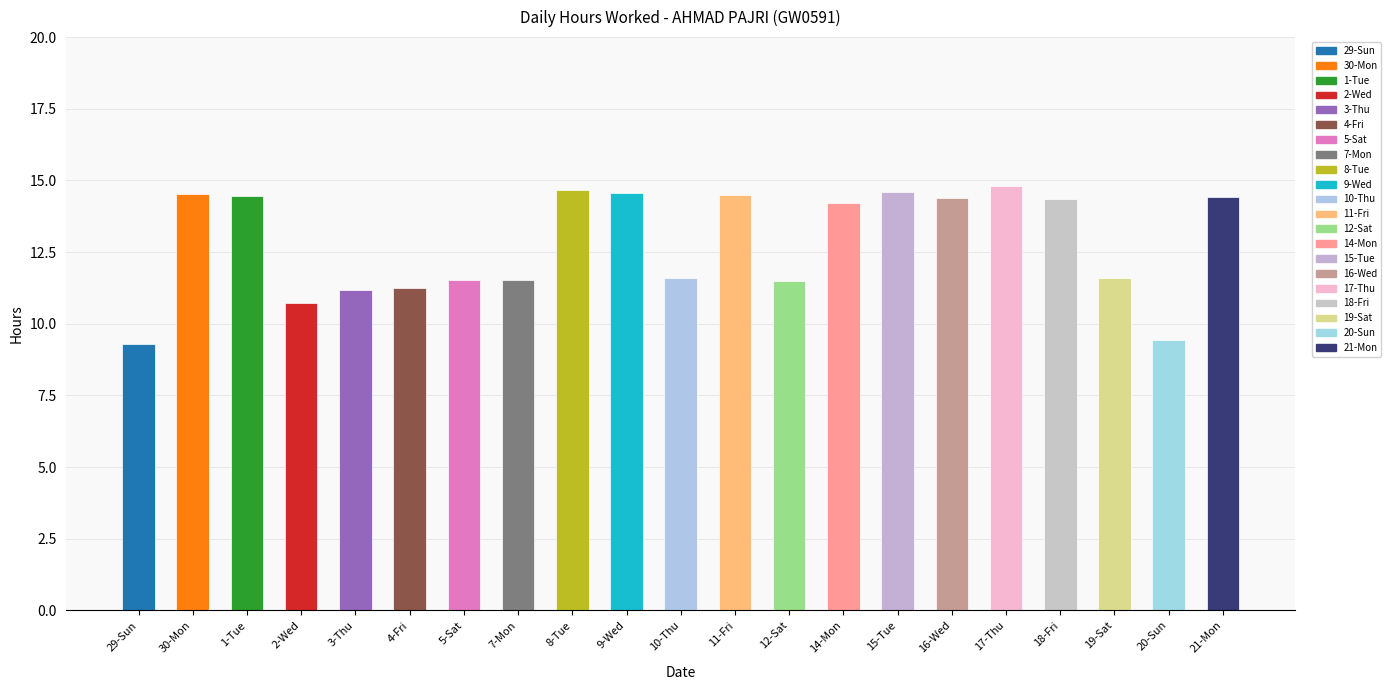

What is the sum of all values?

269.0